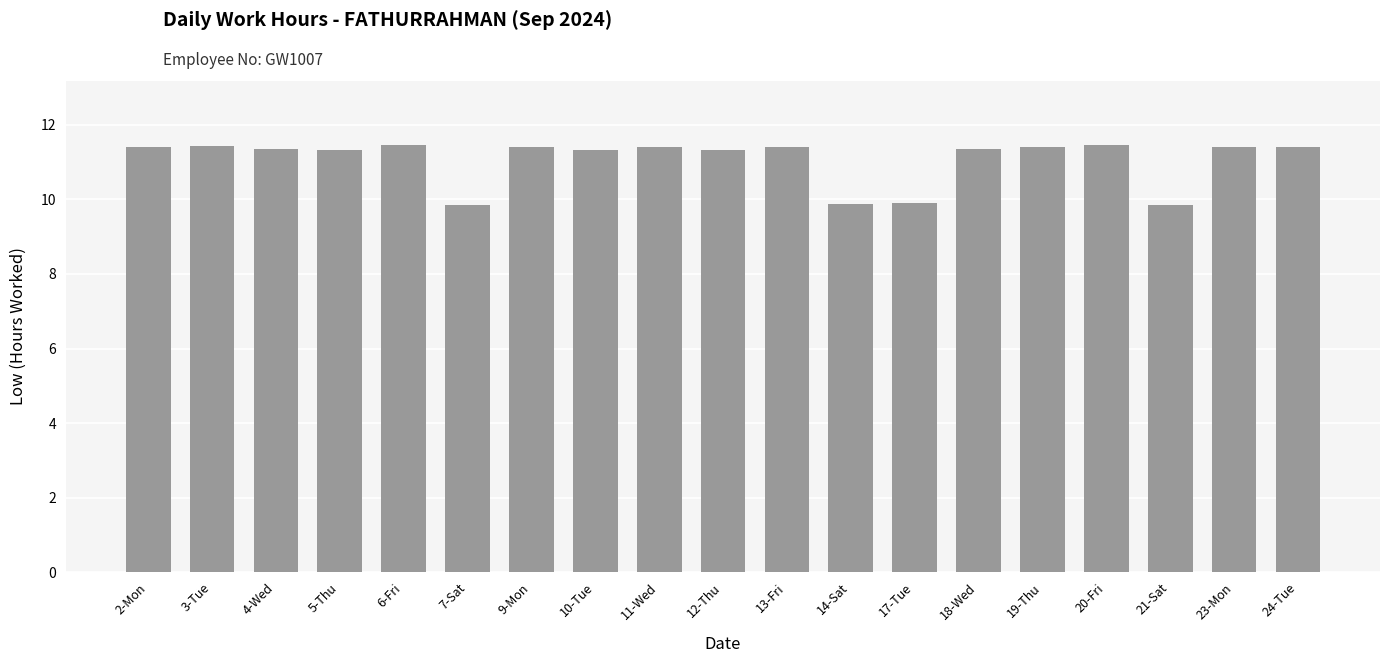

Does the chart contain stacked bars?

No